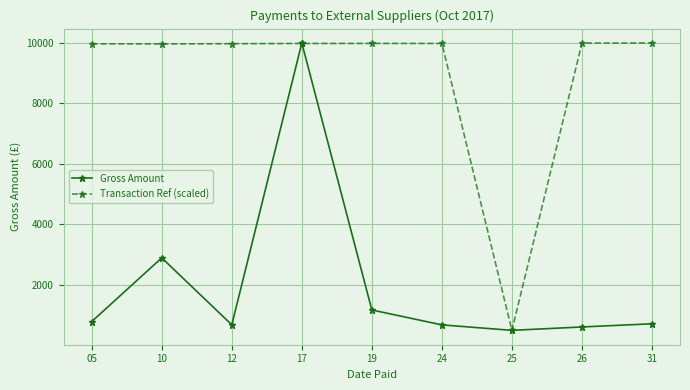

Is the value of Transaction Ref (scaled) at 26 greater than the value of Gross Amount at 31?

Yes